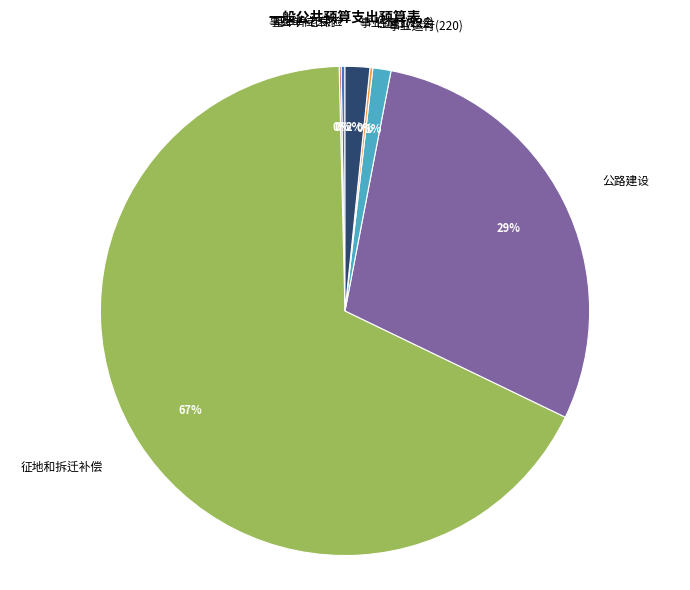

Is there a majority slice in this chart?

Yes